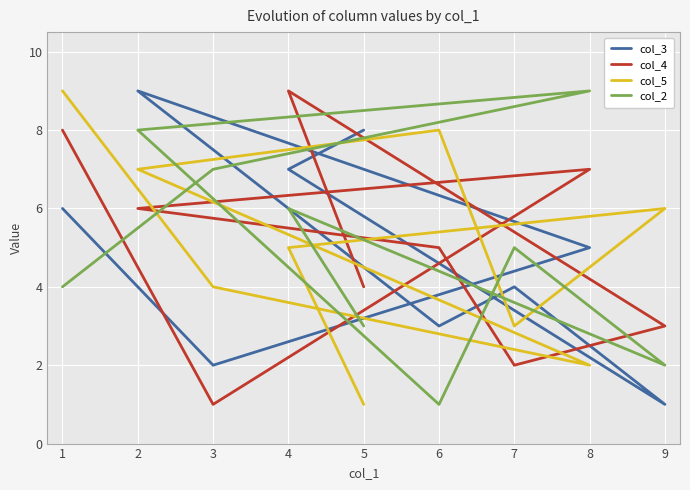

True or false: col_5 has more than 1 interior local peaks.

True